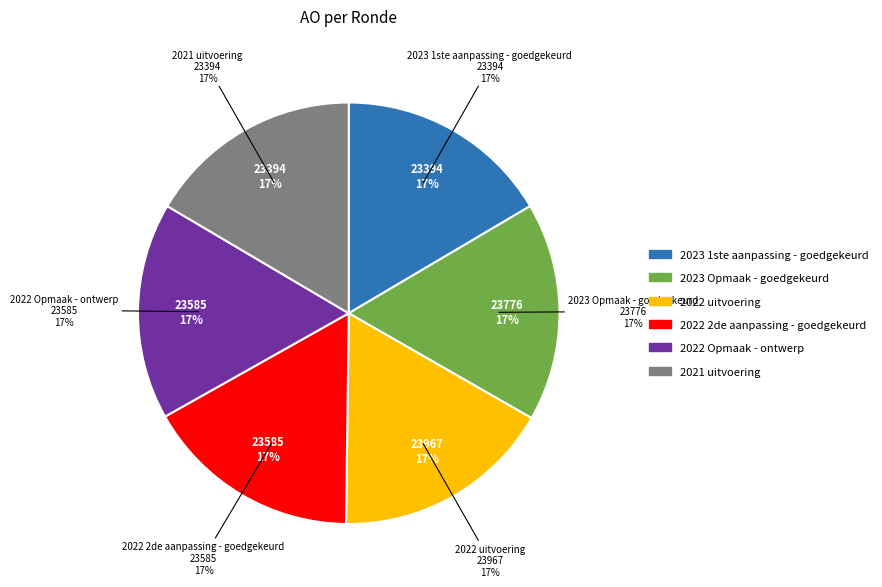

The 2022 2de aanpassing - goedgekeurd slice represents 17% of the pie. True or false?

True